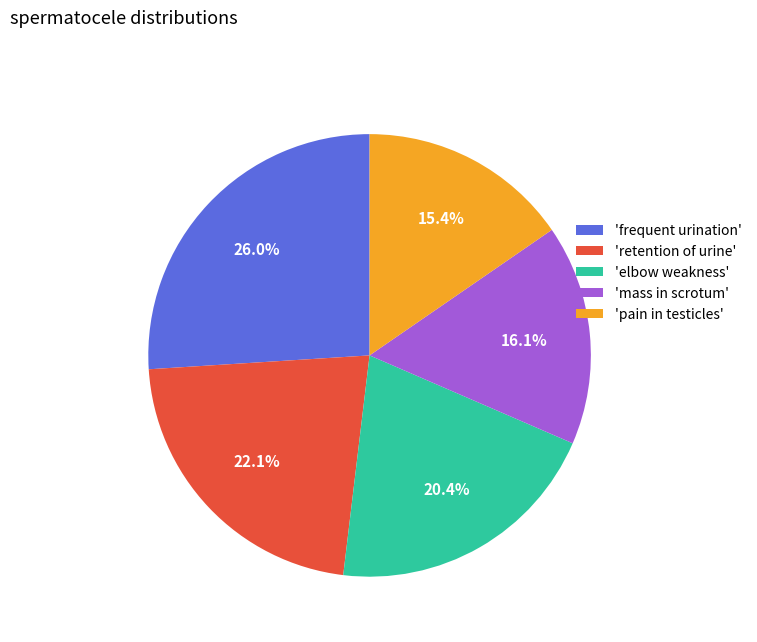

Is there a majority slice in this chart?

No